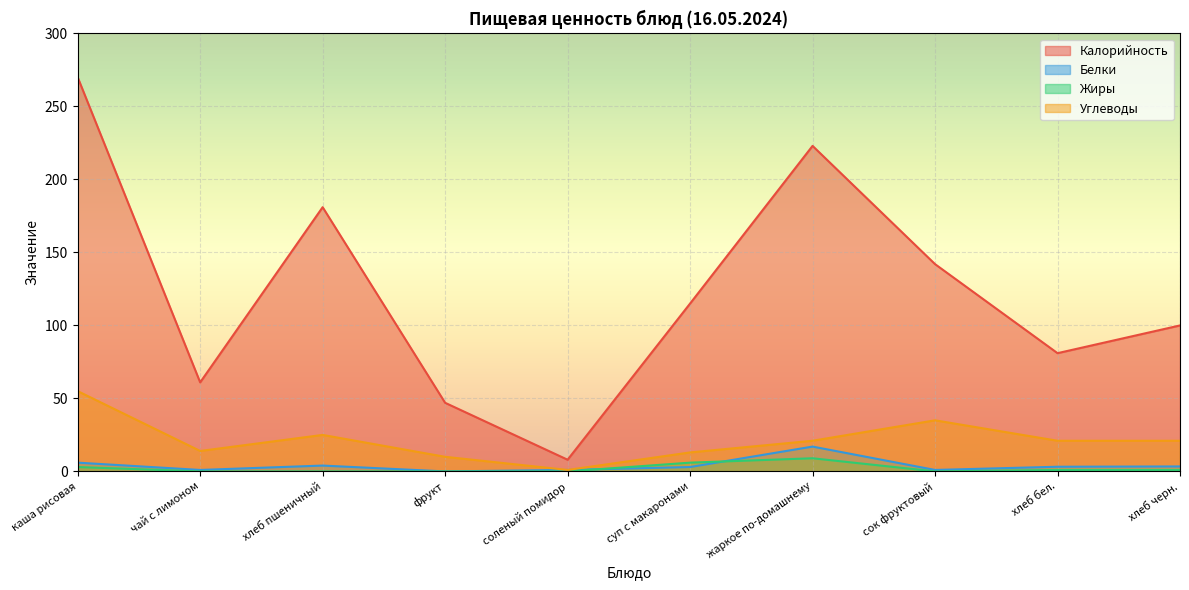

What is the maximum value shown in the chart?

270.0